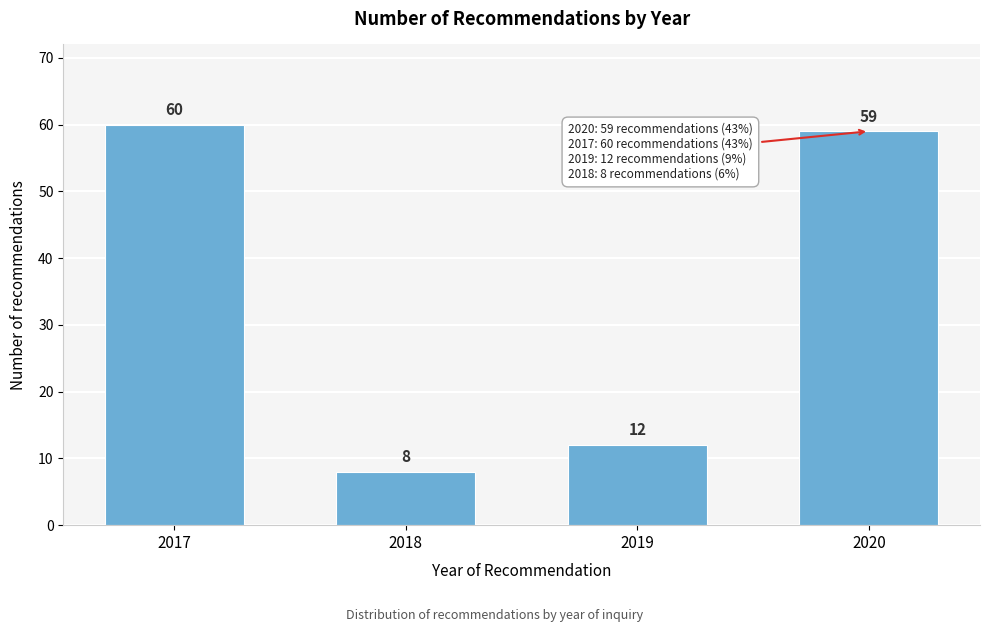

Reading left to right, what are all the values shown in this chart?

60	8	12	59